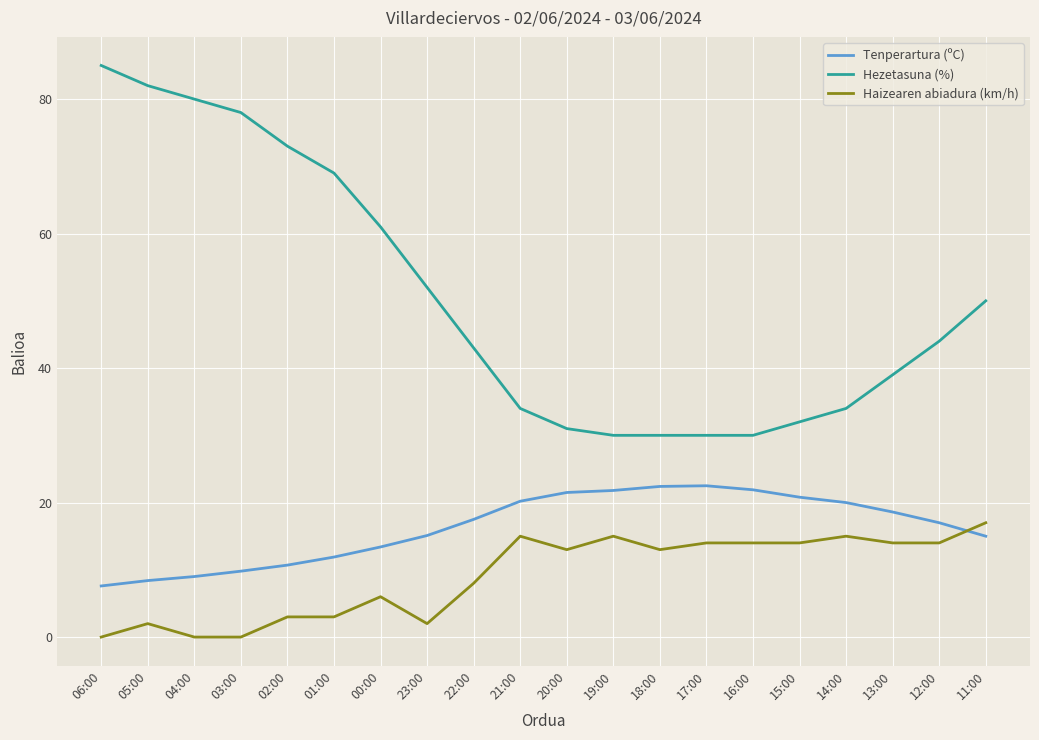

What is the sum of the Hezetasuna (%) values at 19:00 and 00:00?

91.0